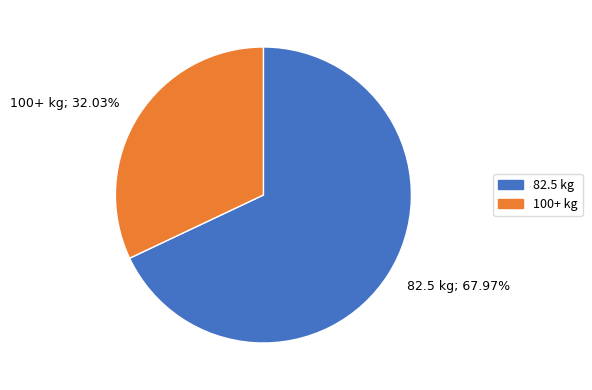

Does 82.5 kg; 67.97% represent more than half of the total?

Yes